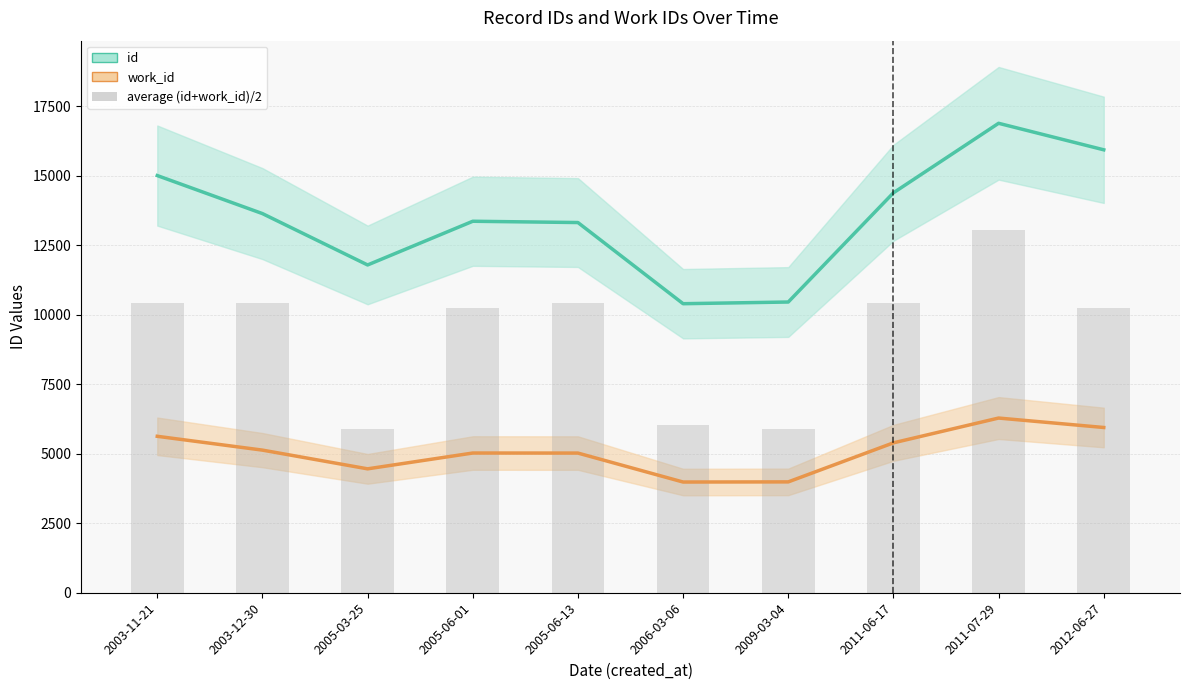

At how many categories does at least one series exceed 4554?

10